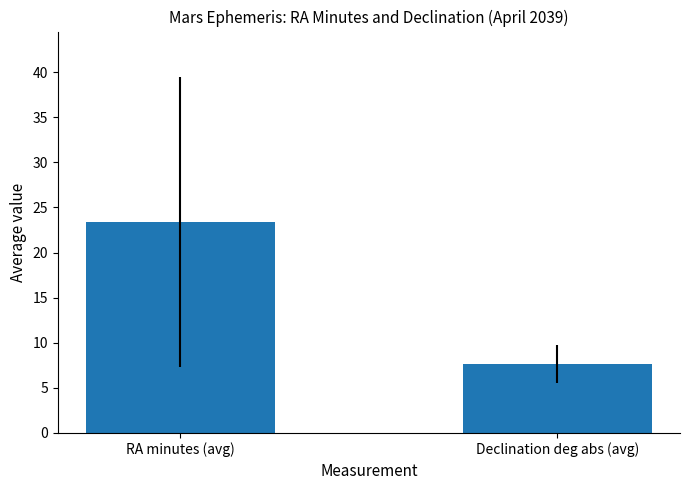

Reading right to left, what are all the values shown in this chart?

7.6	23.4